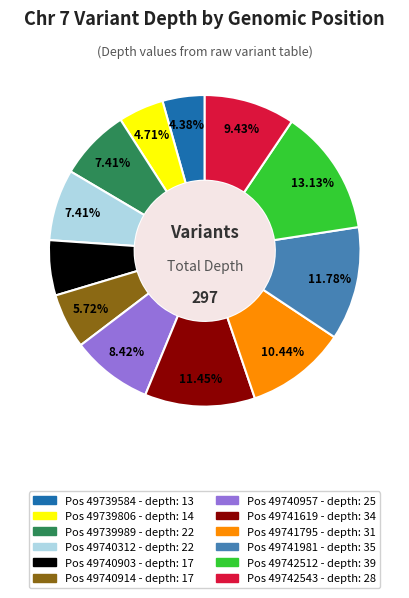

Is there any slice that represents more than half of the pie?

No